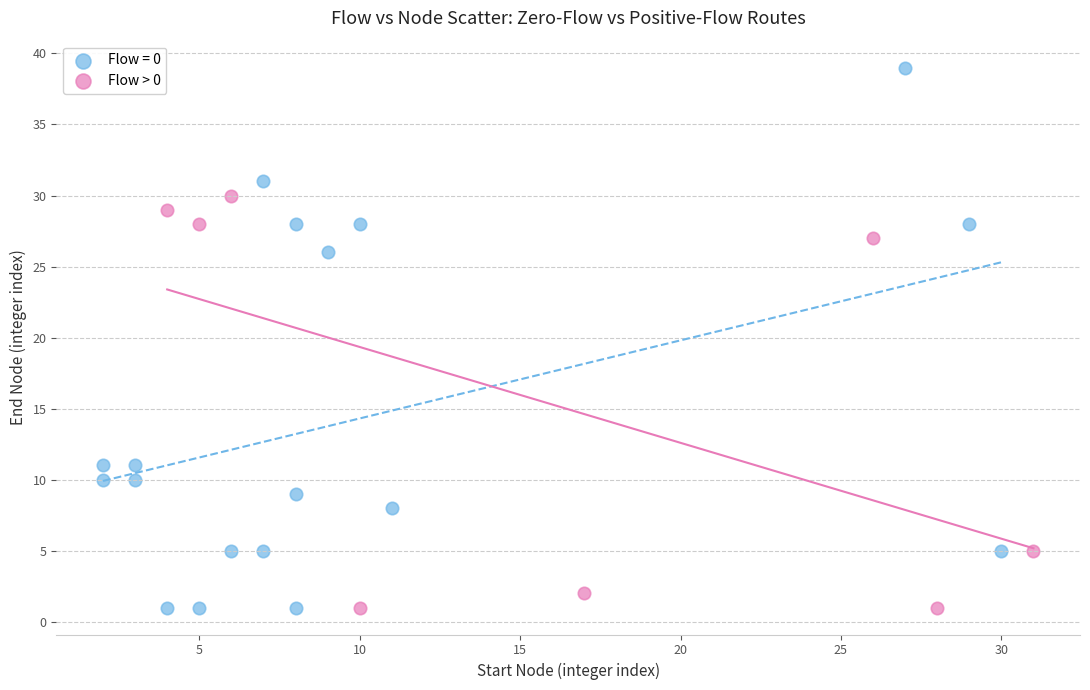

Which series has the widest spread of Y values?

Flow = 0